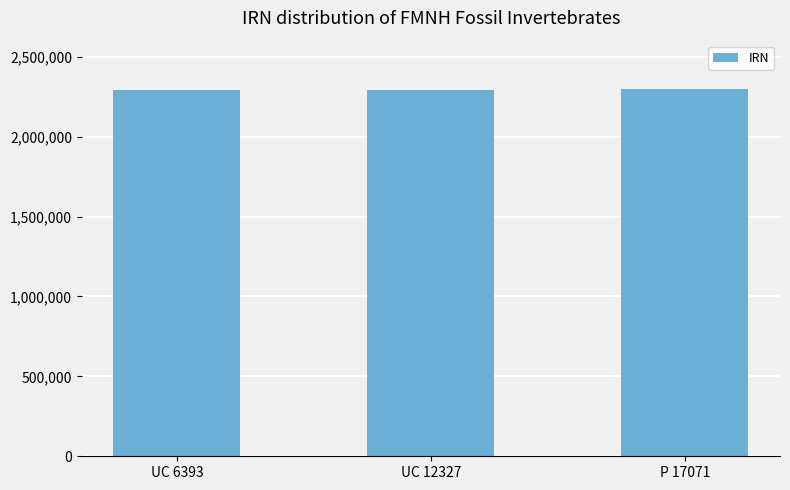

What is the label of the 3rd bar from the left?

P 17071